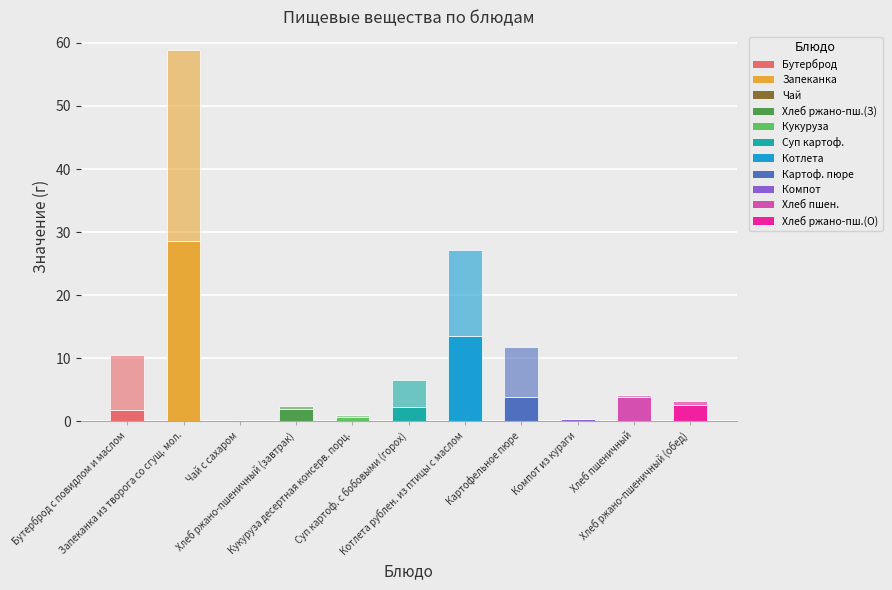

Are the bars grouped side by side (vs. stacked)?

No